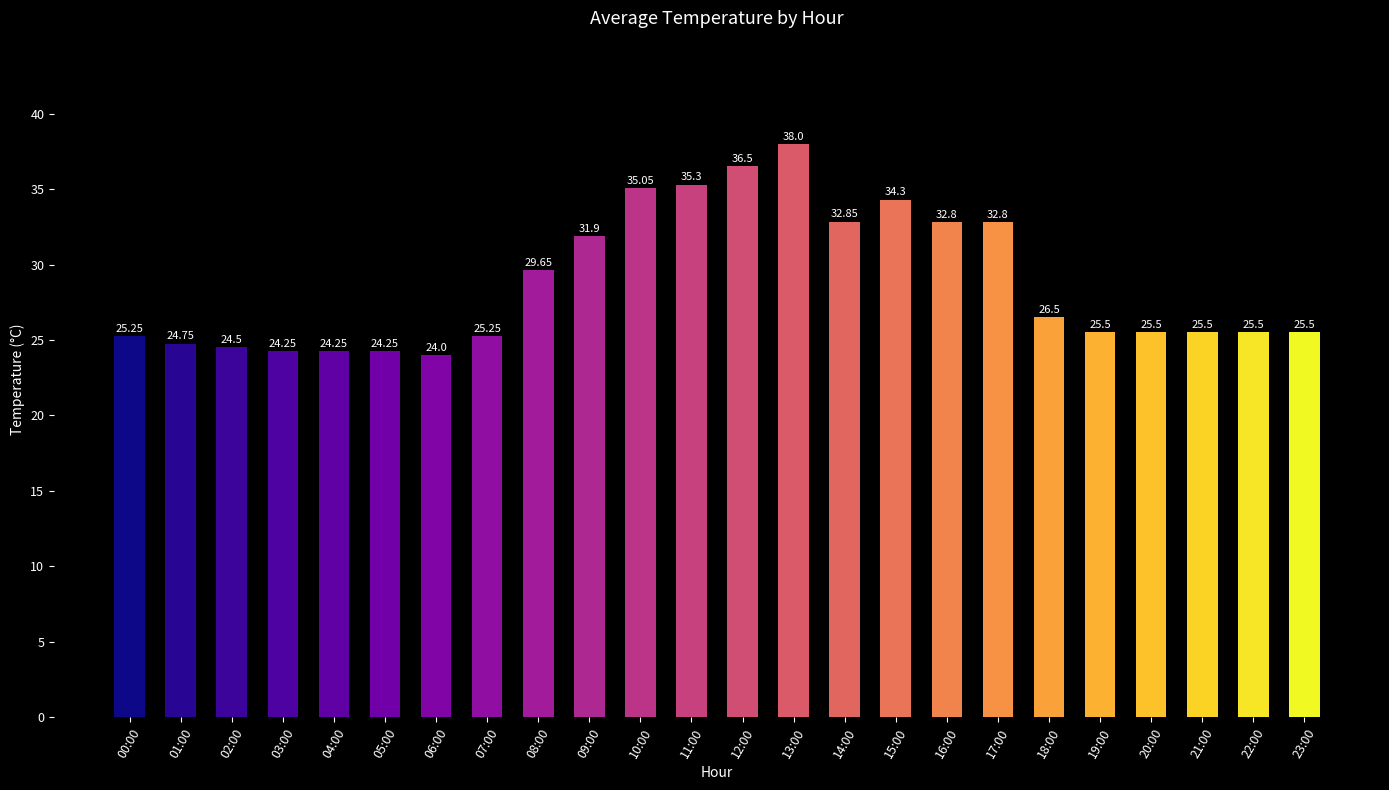

What is the difference between the maximum and minimum values?

14.0